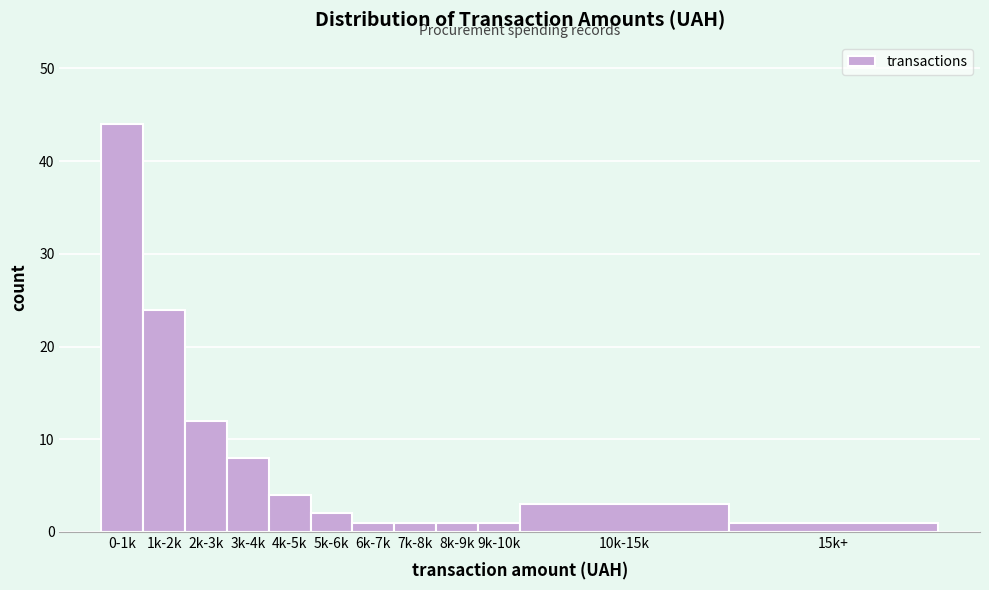

Reading left to right, list all the values displayed in this chart.

44	24	12	8	4	2	1	1	1	1	3	1